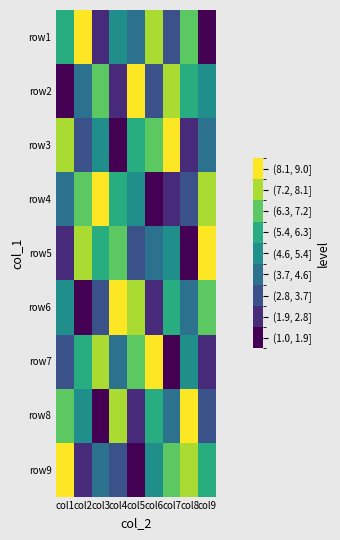

Reading right to left, list all the values displayed in this chart.

row1: col9=1	col8=7	col7=3	col6=8	col5=4	col4=5	col3=2	col2=9	col1=6
row2: col9=5	col8=6	col7=8	col6=3	col5=9	col4=2	col3=7	col2=4	col1=1
row3: col9=4	col8=2	col7=9	col6=7	col5=6	col4=1	col3=5	col2=3	col1=8
row4: col9=8	col8=3	col7=2	col6=1	col5=5	col4=6	col3=9	col2=7	col1=4
row5: col9=9	col8=1	col7=5	col6=4	col5=3	col4=7	col3=6	col2=8	col1=2
row6: col9=7	col8=4	col7=6	col6=2	col5=8	col4=9	col3=3	col2=1	col1=5
row7: col9=2	col8=5	col7=1	col6=9	col5=7	col4=4	col3=8	col2=6	col1=3
row8: col9=3	col8=9	col7=4	col6=6	col5=2	col4=8	col3=1	col2=5	col1=7
row9: col9=6	col8=8	col7=7	col6=5	col5=1	col4=3	col3=4	col2=2	col1=9